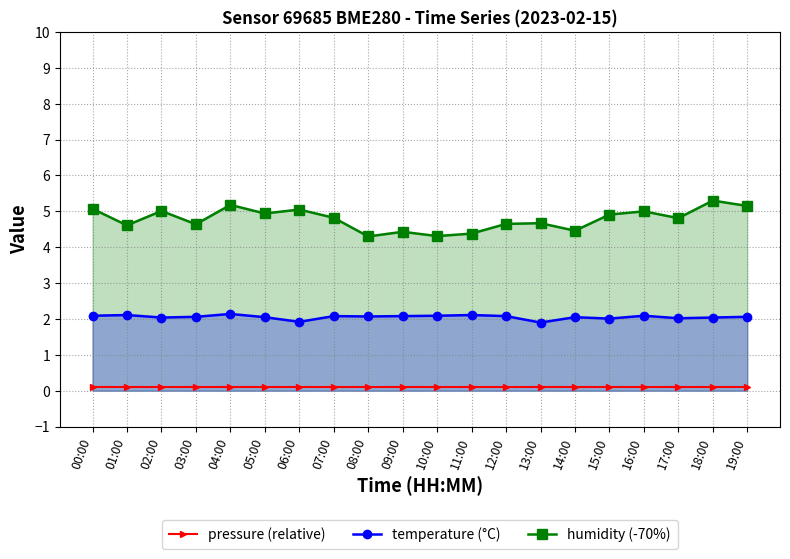

At which category is the sum across all series the highest?

18:00